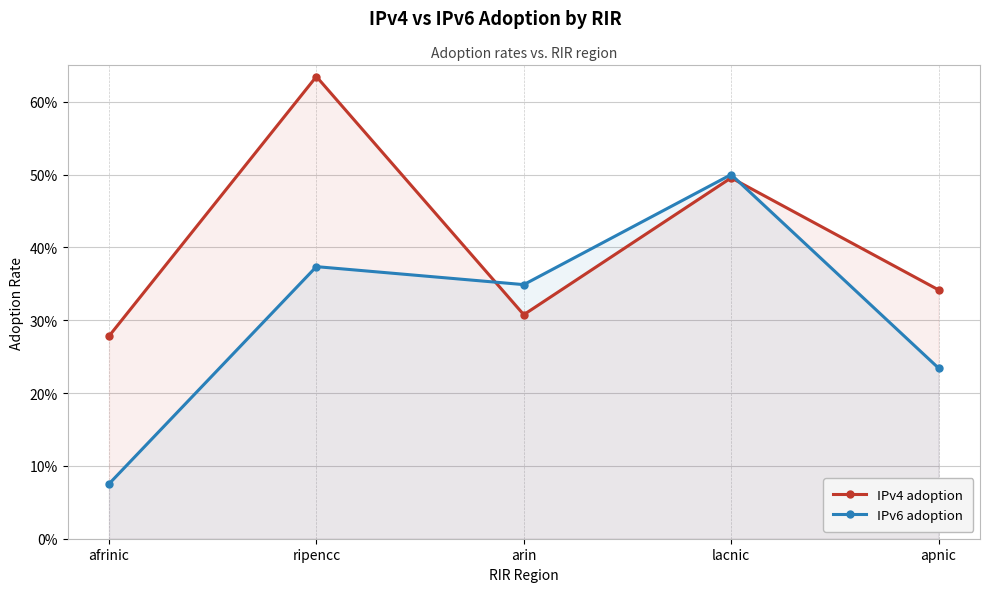

What position from the right is apnic?

1